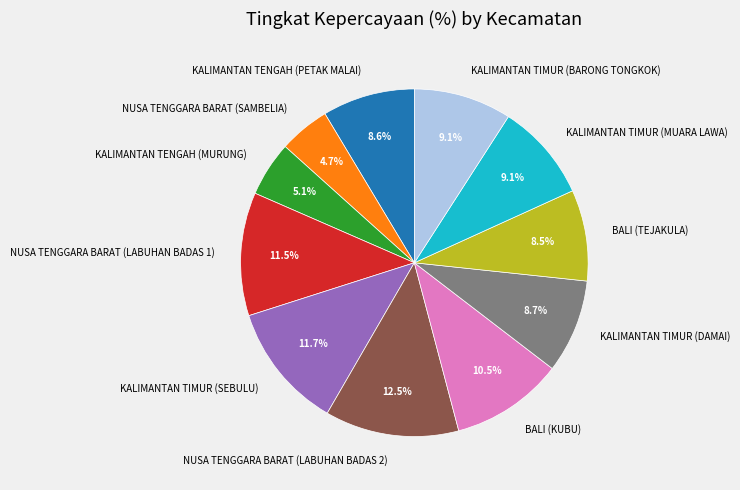

What percentage do NUSA TENGGARA BARAT (LABUHAN BADAS 2) and KALIMANTAN TIMUR (BARONG TONGKOK) together represent?

21.6%